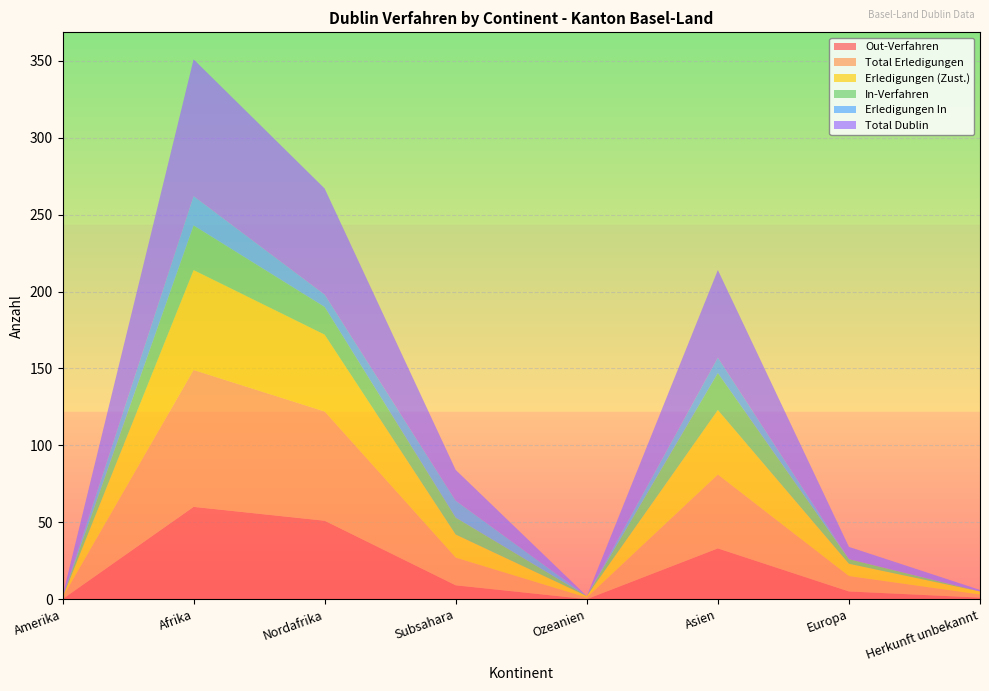

Reading left to right, transcribe all the data shown in this chart.

Out-Verfahren: Amerika=0	Afrika=60	Nordafrika=51	Subsahara=9	Ozeanien=0	Asien=33	Europa=5	Herkunft unbekannt=1
Total Erledigungen: Amerika=1	Afrika=89	Nordafrika=71	Subsahara=18	Ozeanien=1	Asien=48	Europa=10	Herkunft unbekannt=2
Erledigungen (Zust.): Amerika=0	Afrika=65	Nordafrika=50	Subsahara=15	Ozeanien=1	Asien=42	Europa=8	Herkunft unbekannt=2
In-Verfahren: Amerika=0	Afrika=29	Nordafrika=18	Subsahara=11	Ozeanien=0	Asien=24	Europa=3	Herkunft unbekannt=0
Erledigungen In: Amerika=0	Afrika=19	Nordafrika=8	Subsahara=11	Ozeanien=0	Asien=10	Europa=0	Herkunft unbekannt=0
Total Dublin: Amerika=1	Afrika=89	Nordafrika=69	Subsahara=20	Ozeanien=0	Asien=57	Europa=8	Herkunft unbekannt=1